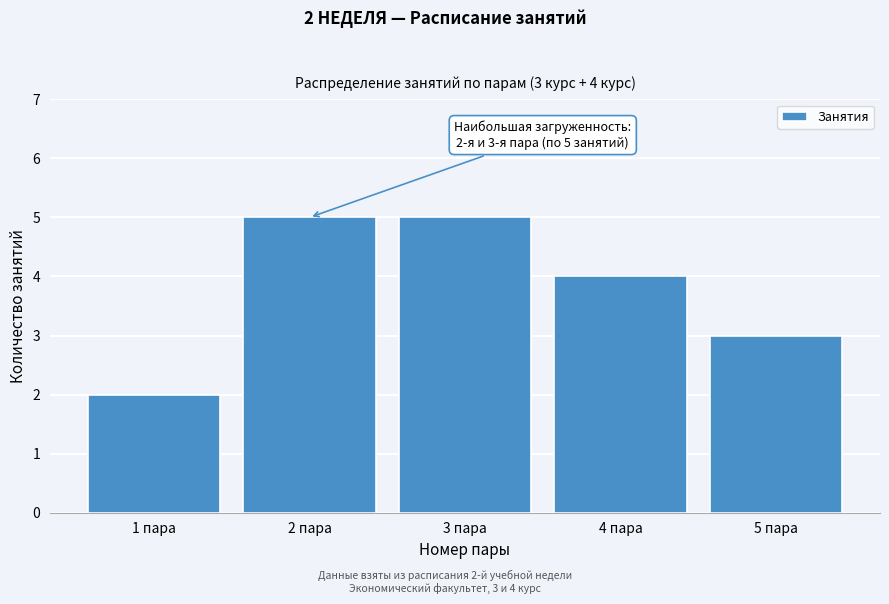

Reading left to right, what are all the values shown in this chart?

2	5	5	4	3